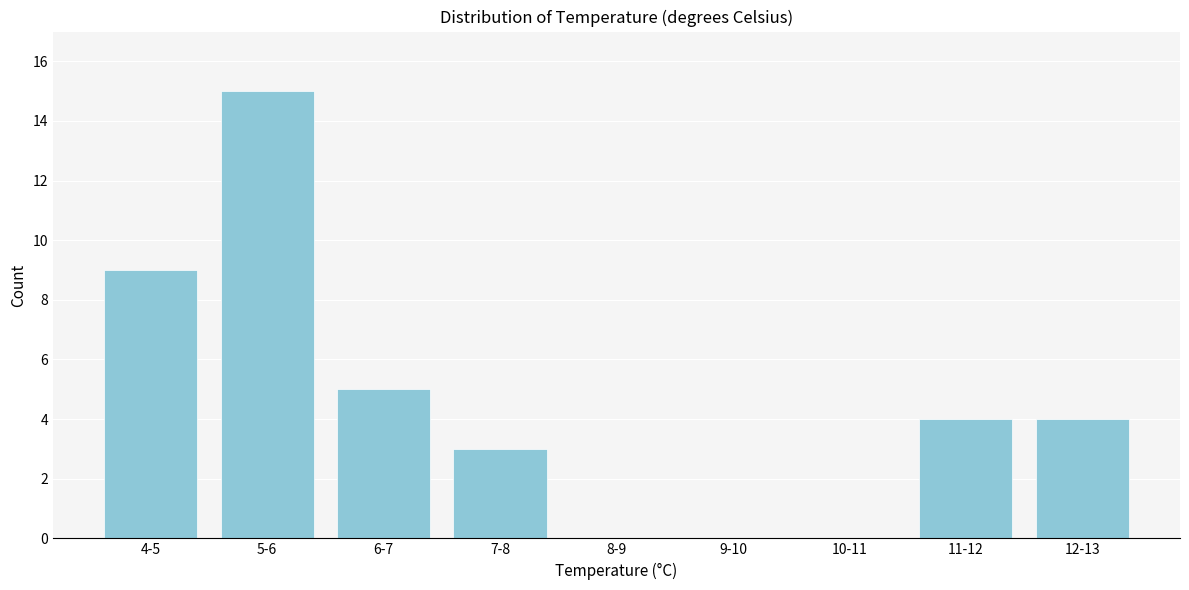

Reading left to right, what are all the values shown in this chart?

4-5=9	5-6=15	6-7=5	7-8=3	8-9=0	9-10=0	10-11=0	11-12=4	12-13=4